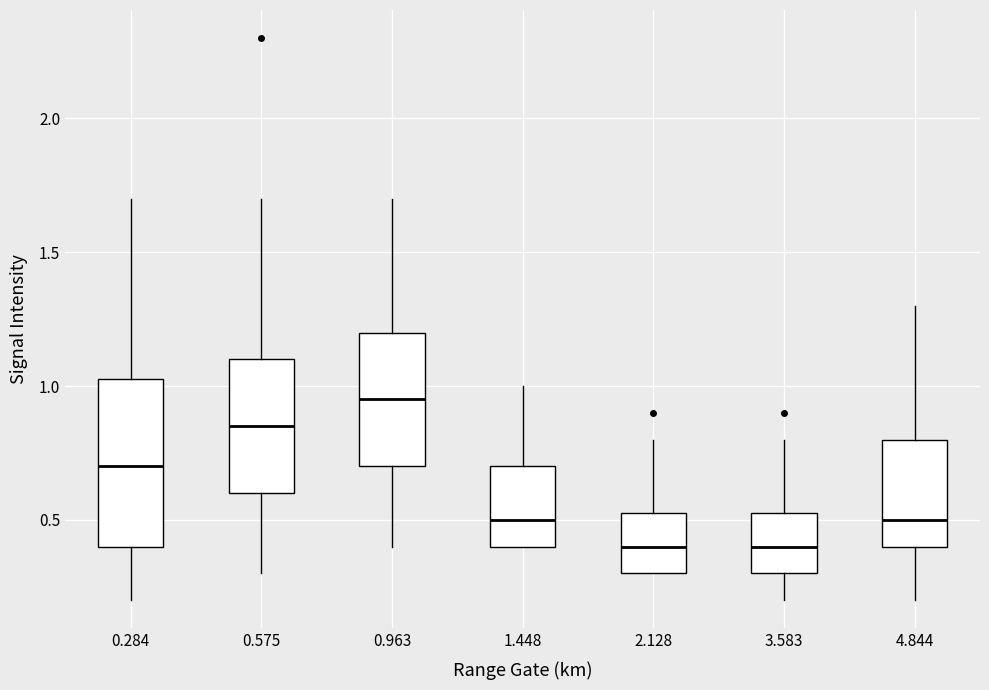

Comparing the boxes themselves (not the whiskers), which one is the tallest?

0.284